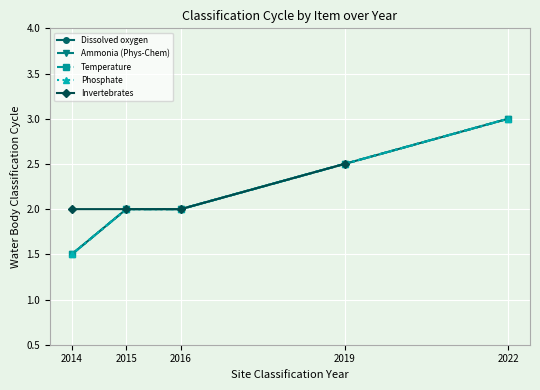

True or false: Ammonia (Phys-Chem) has more than 0 interior local peaks.

False